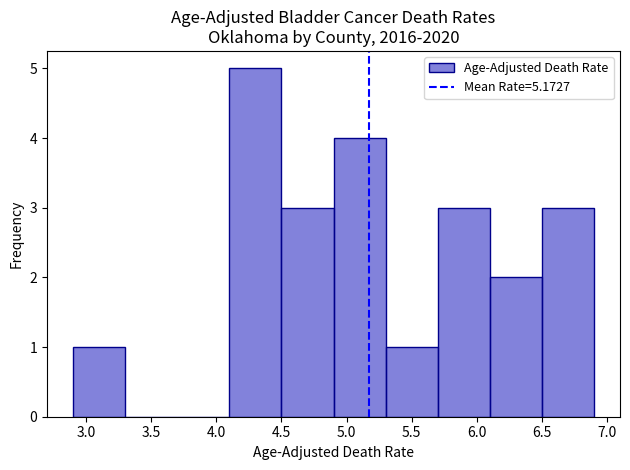

What is the height of the bar covering 4.9 to 5.3 on the x-axis? The values are not printed on the chart, so give them approximately, as read against the axis.

4